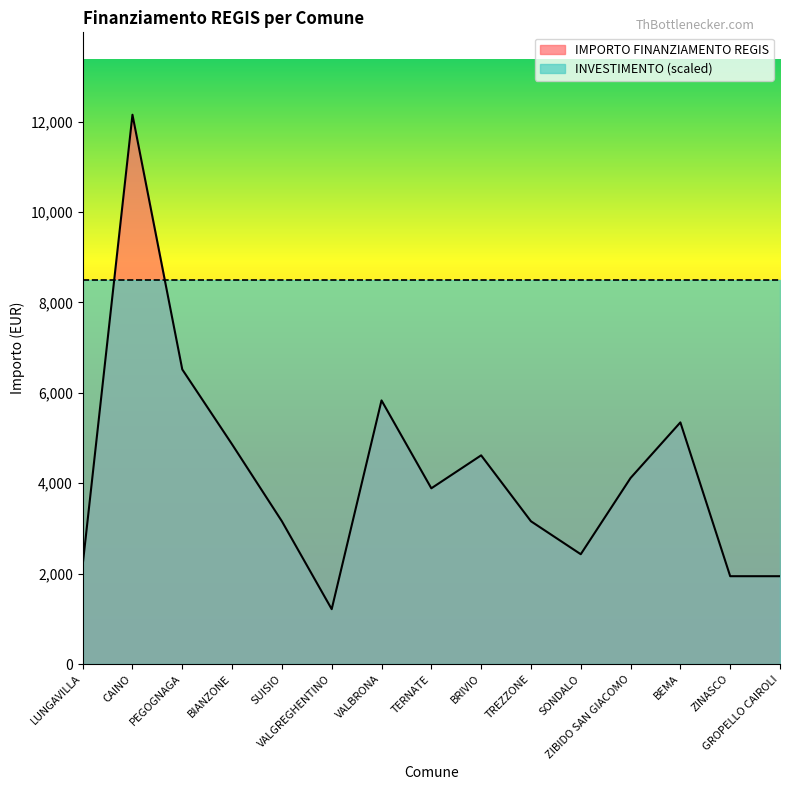

List the labels in order of value, largest first.

CAINO, PEGOGNAGA, VALBRONA, BEMA, BIANZONE, BRIVIO, ZIBIDO SAN GIACOMO, TERNATE, SUISIO, TREZZONE, SONDALO, LUNGAVILLA, ZINASCO, GROPELLO CAIROLI, VALGREGHENTINO